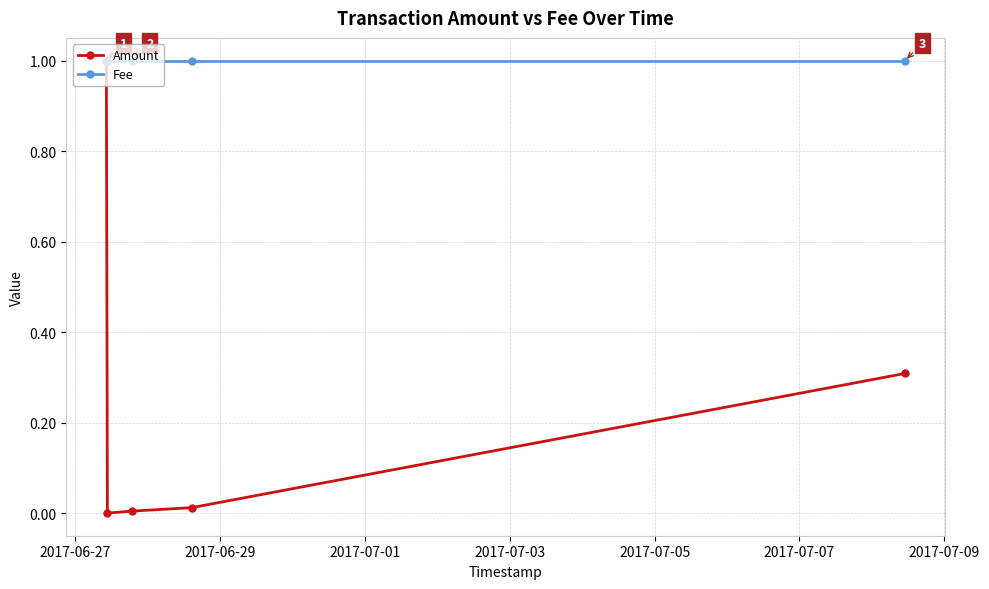

Which series has the widest spread of values?

Amount